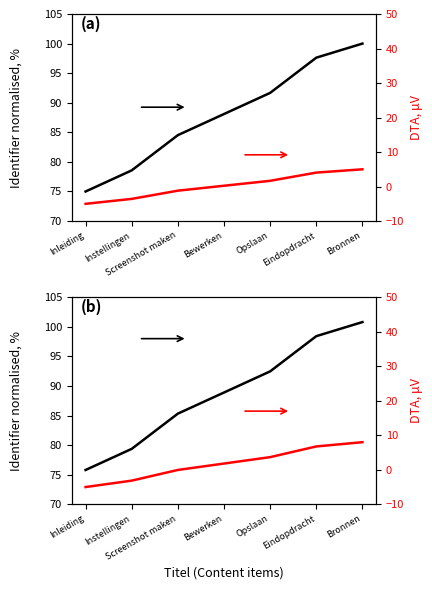

True or false: Secondary b (DTA-style) and Identifier (normalised) cross at least once.

False